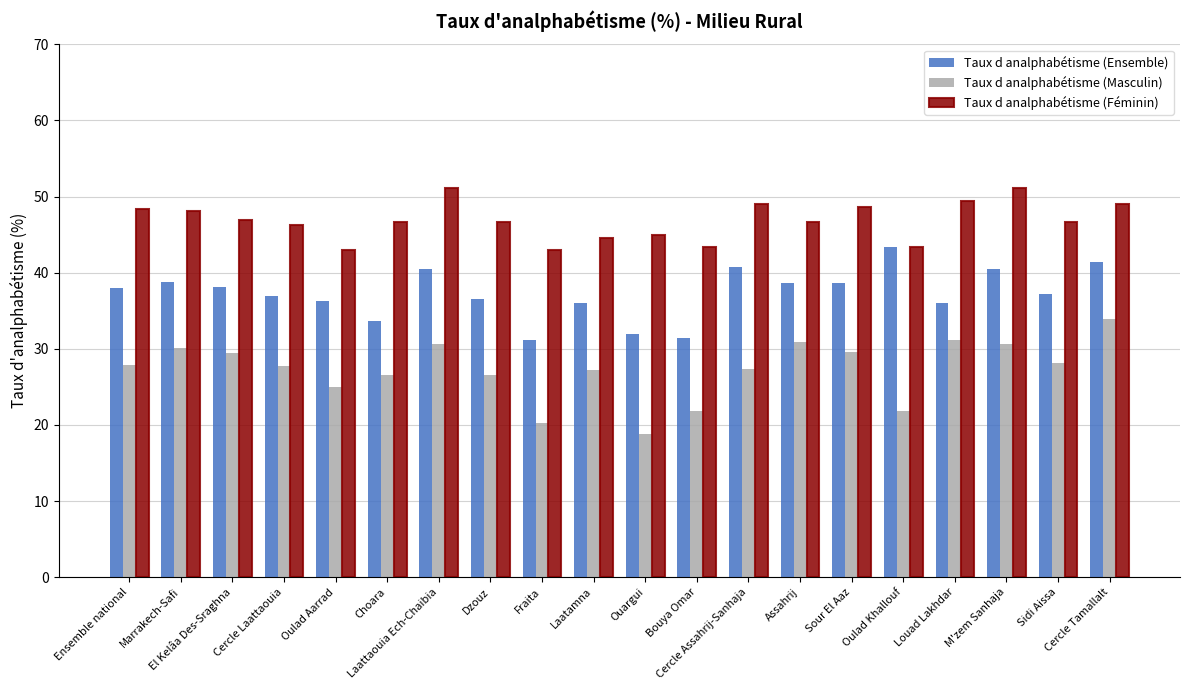

What is the label of the 11th bar from the right?

Laatamna